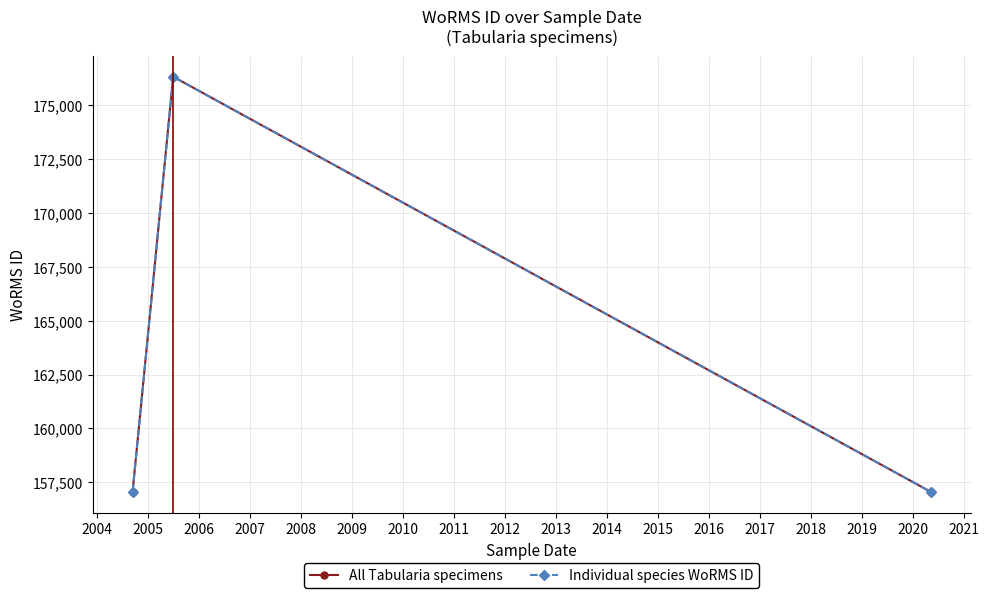

What are all the series names shown in the legend?

All Tabularia specimens, Individual species WoRMS ID